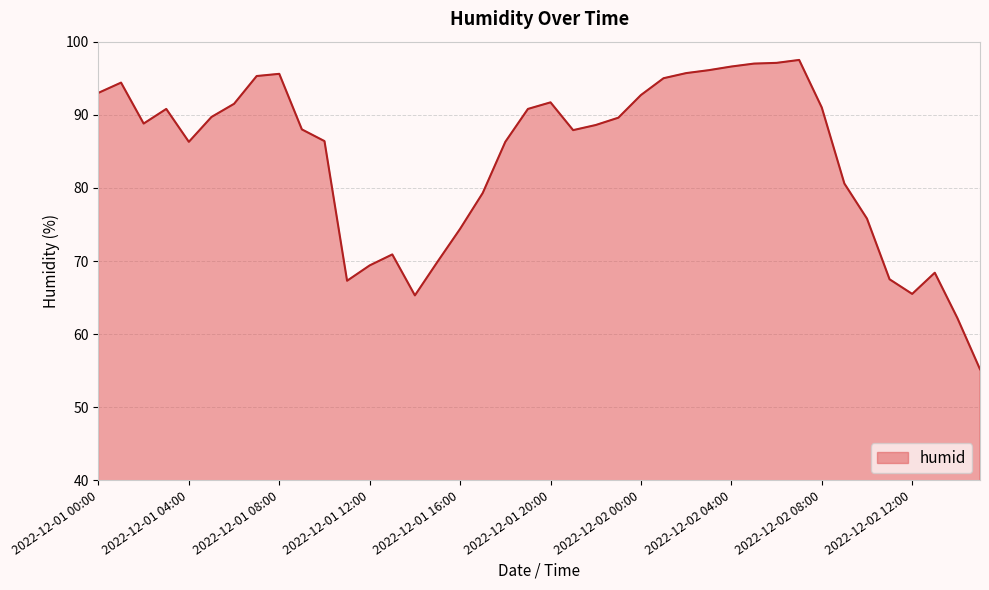

What is the maximum value shown in the chart?

97.5